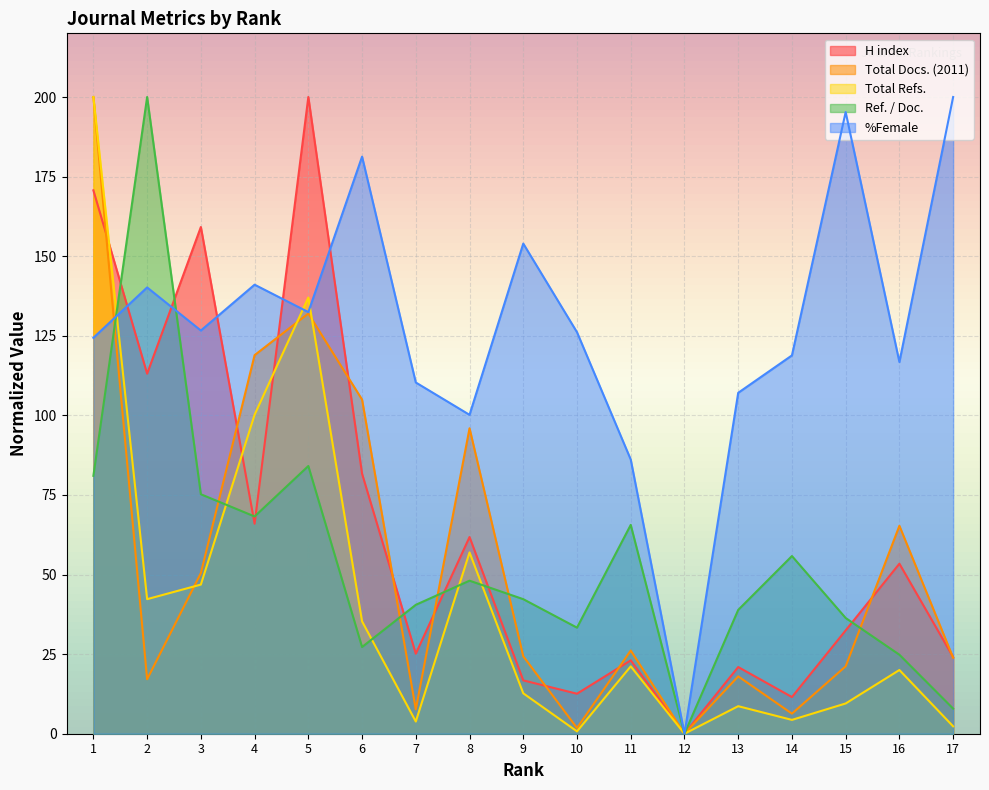

What is the maximum value shown in the chart?

200.0